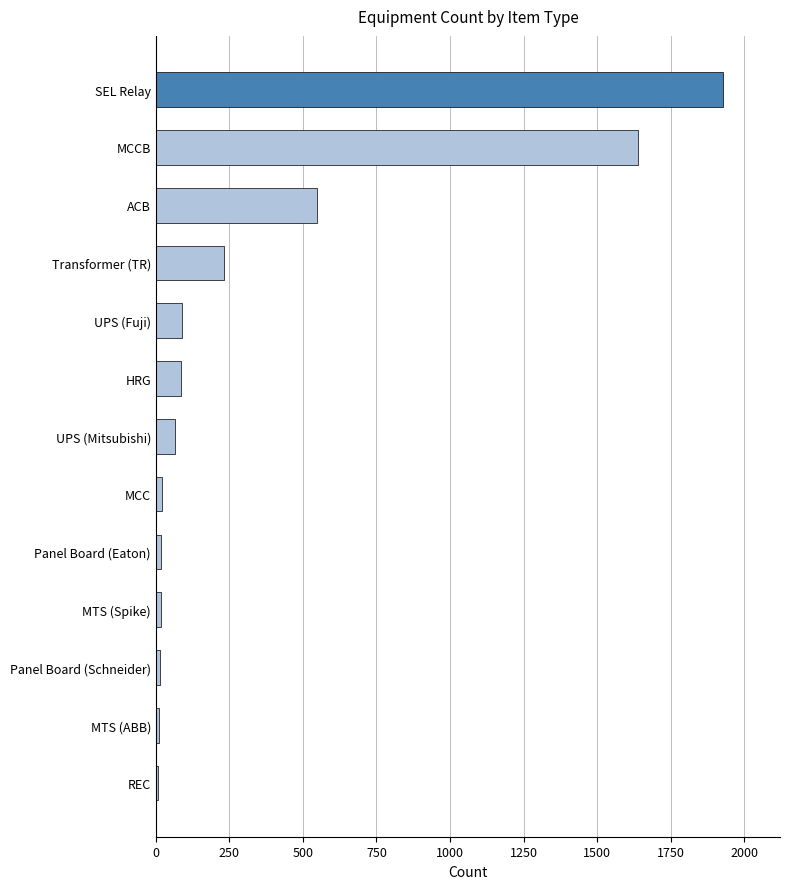

Which label corresponds to the largest value in the chart?

SEL Relay